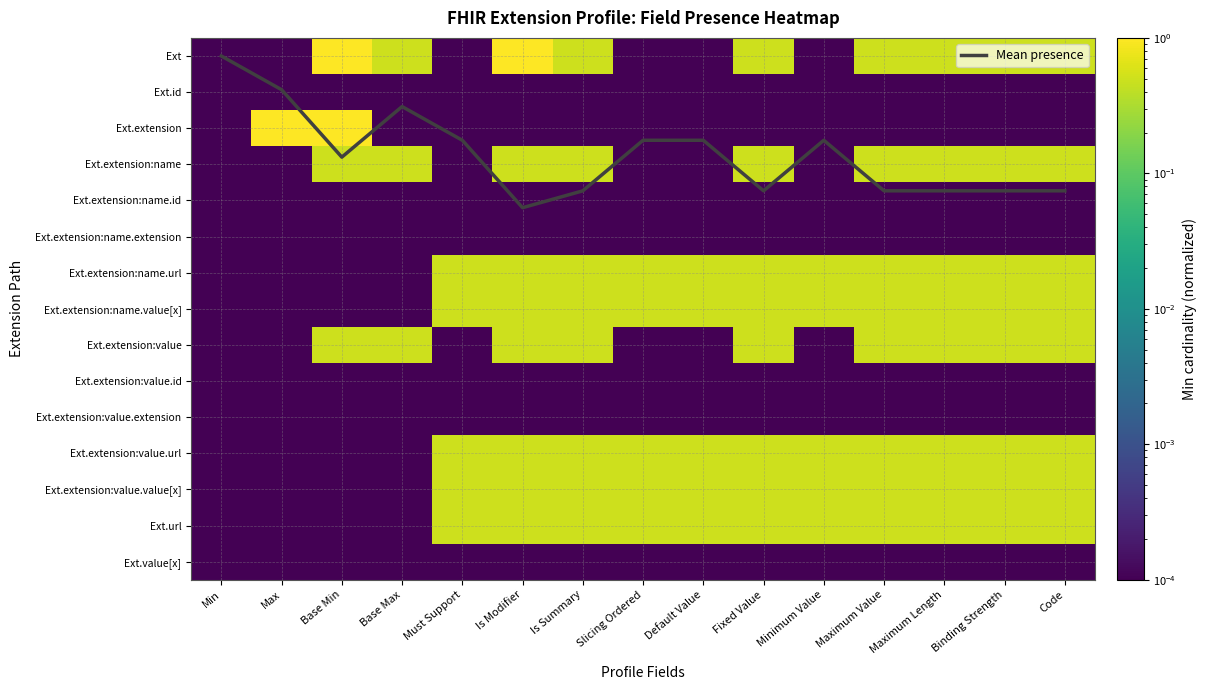

Between Default Value and Minimum Value, which is larger?

Default Value